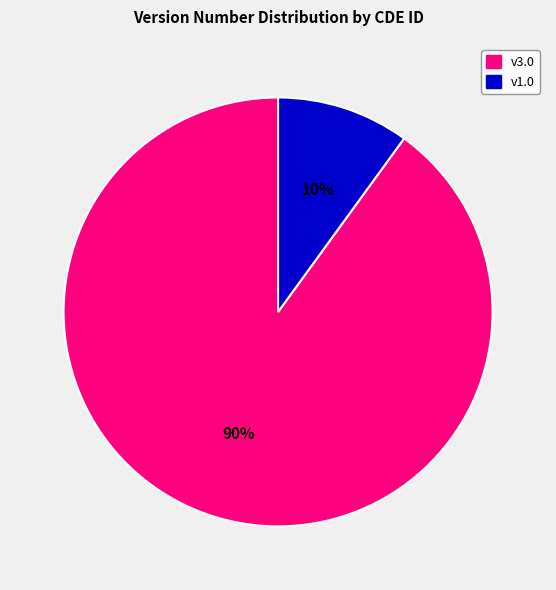

To the nearest percent, what is the average slice percentage?

50%